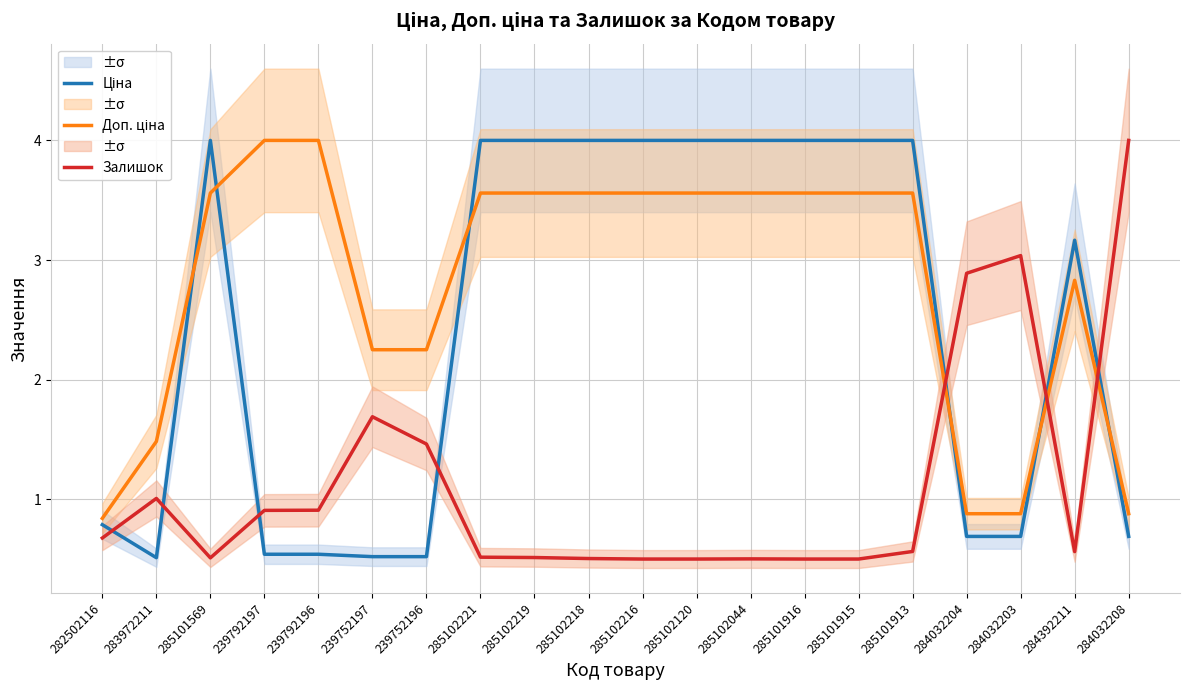

Where is Доп. ціна nearest to the value 2?

239752197